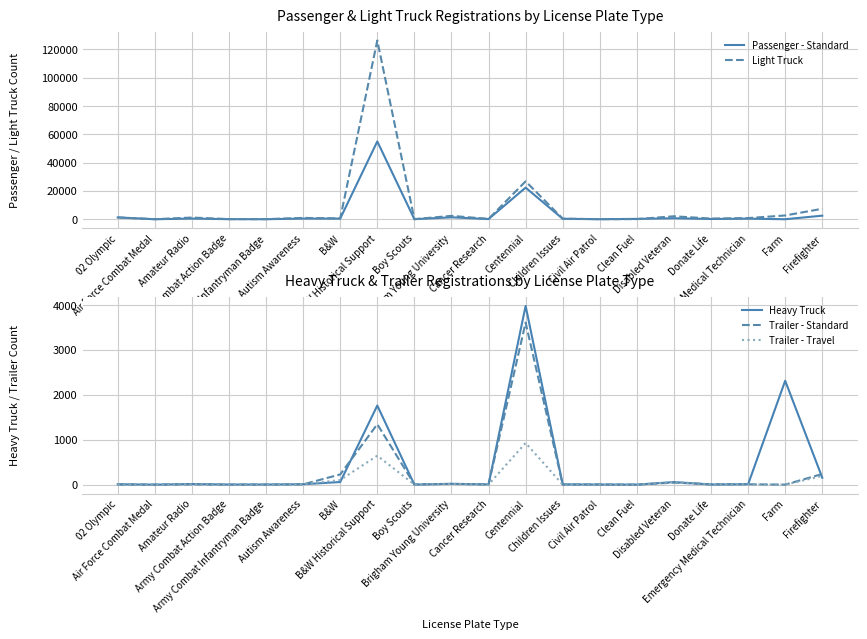

Which has a higher value, Firefighter or 02 Olympic?

Firefighter